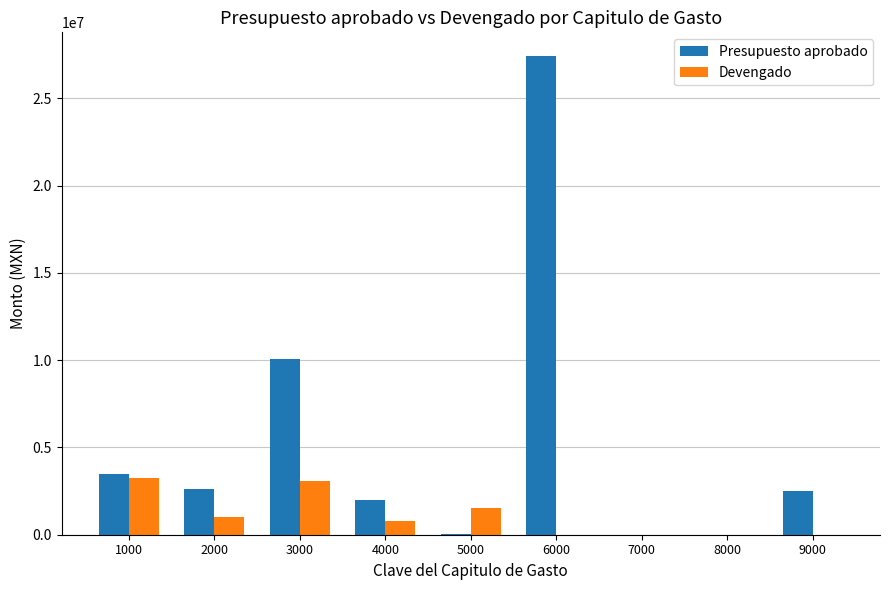

How many data points does each series have?

9